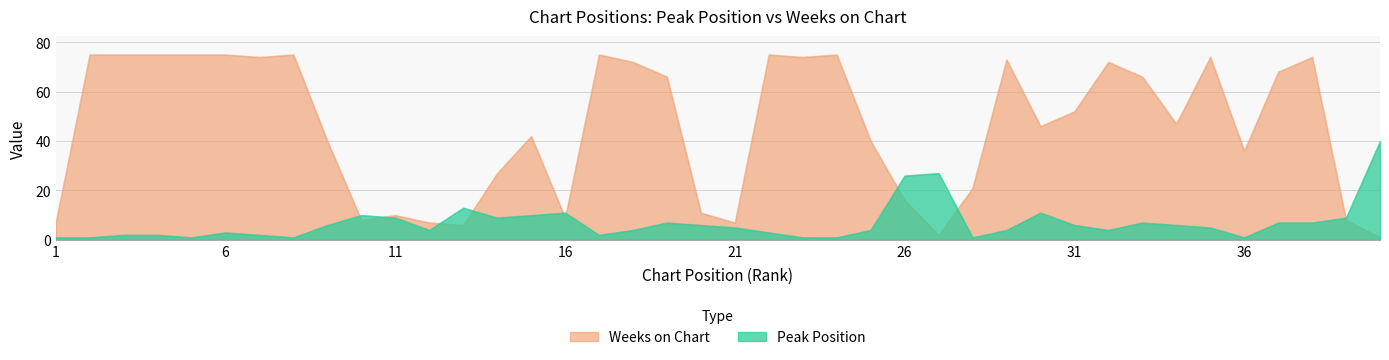

How many data points in Peak Position are less than 5?

19